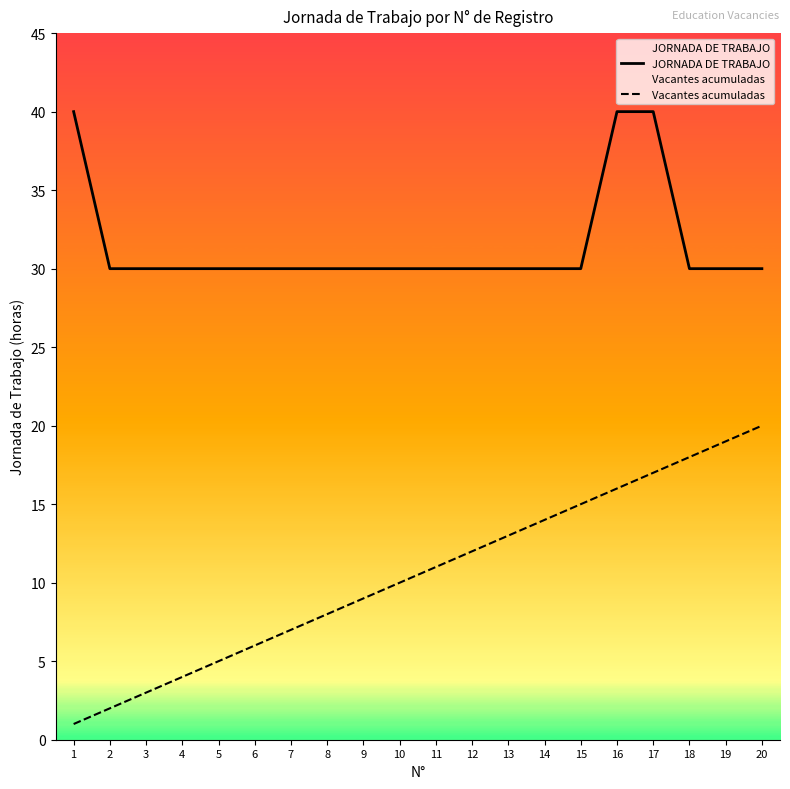

Between 16 and 18, which series saw the biggest shift?

JORNADA DE TRABAJO